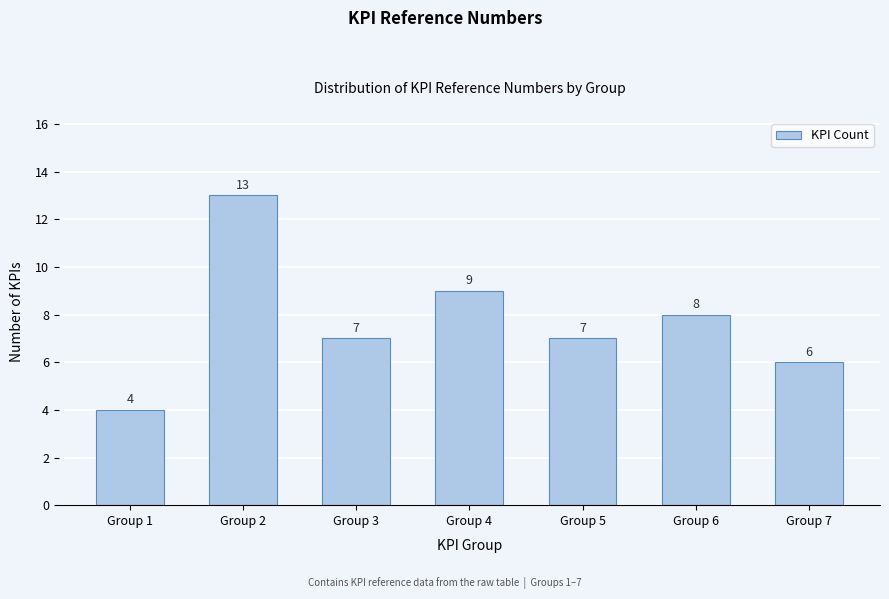

Reading left to right, extract all data points from this chart.

4	13	7	9	7	8	6